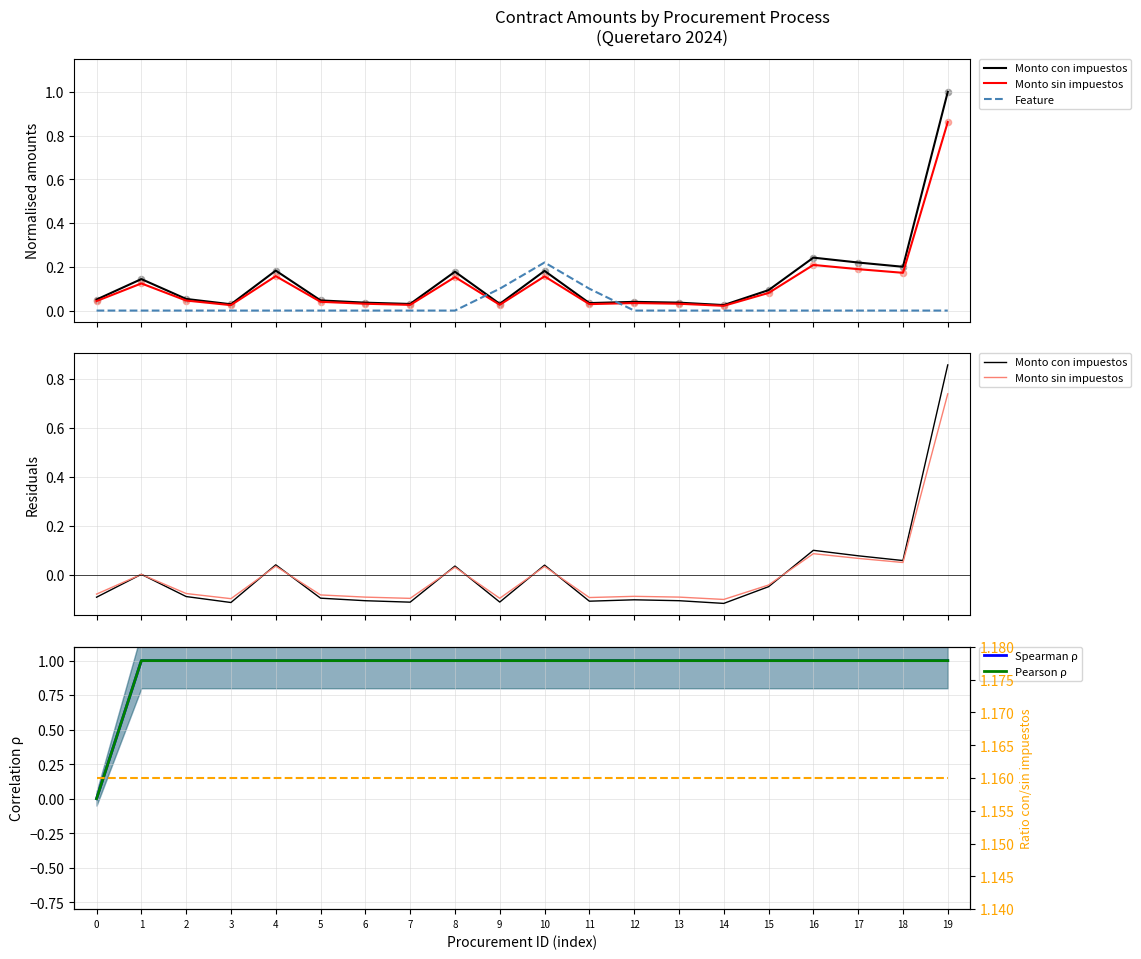

At how many categories does at least one series exceed 1?

20